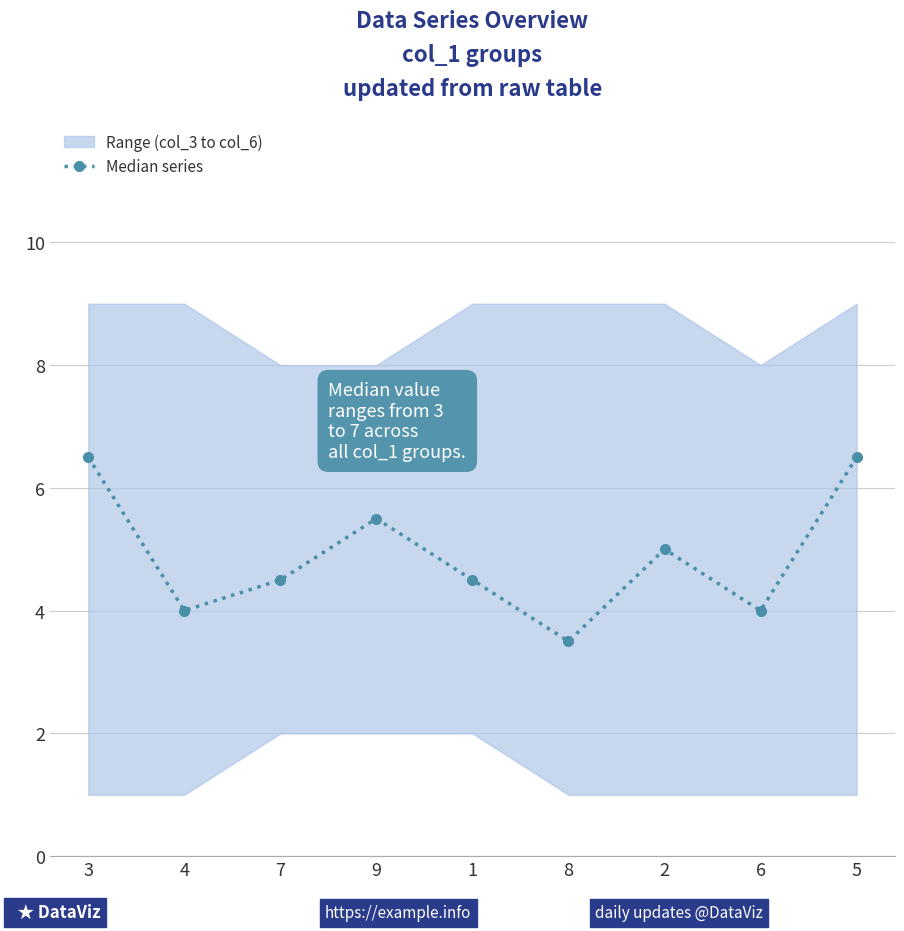

Where does the data first go above 4?

3